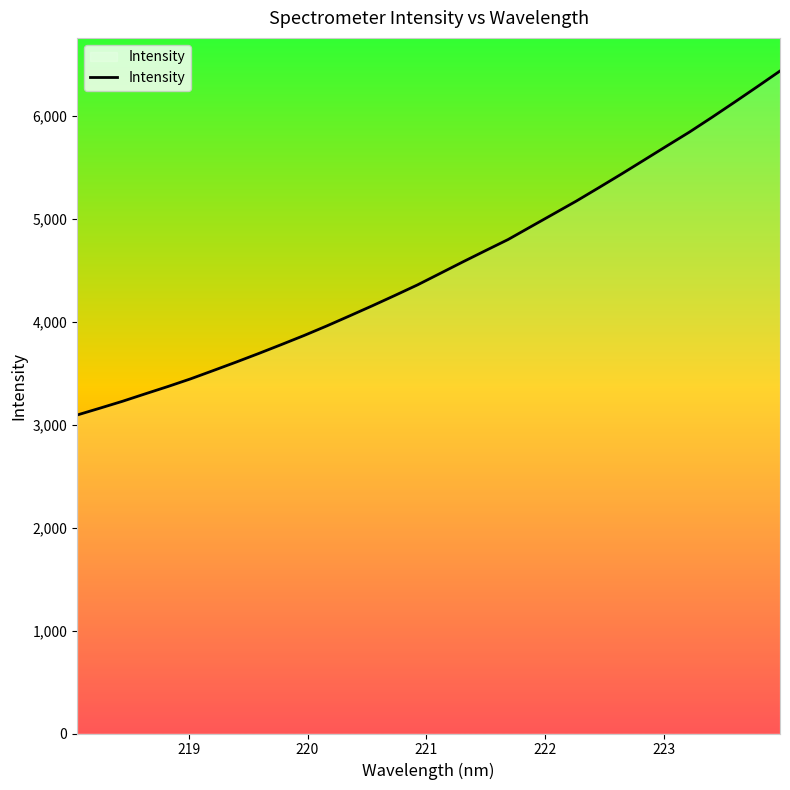

Reading right to left, transcribe all the data shown in this chart.

6435.8	6283.9	6133.9	5986.4	5842.4	5707.2	5570.8	5435.0	5302.2	5171.3	5047.2	4923.4	4799.0	4690.7	4581.2	4469.4	4357.9	4255.1	4154.2	4056.1	3959.2	3866.4	3778.2	3691.6	3607.7	3526.0	3445.3	3370.8	3299.7	3227.4	3160.2	3094.0